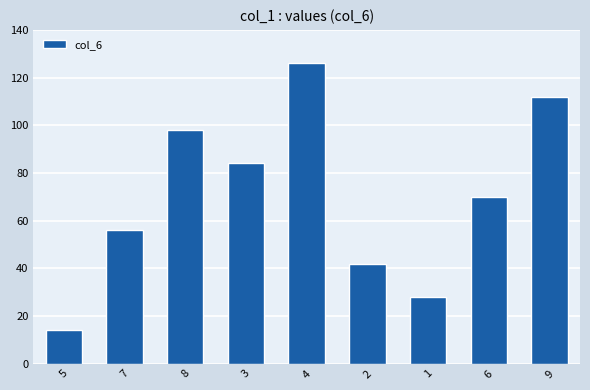

Count the values in the range 42 to 98.

5